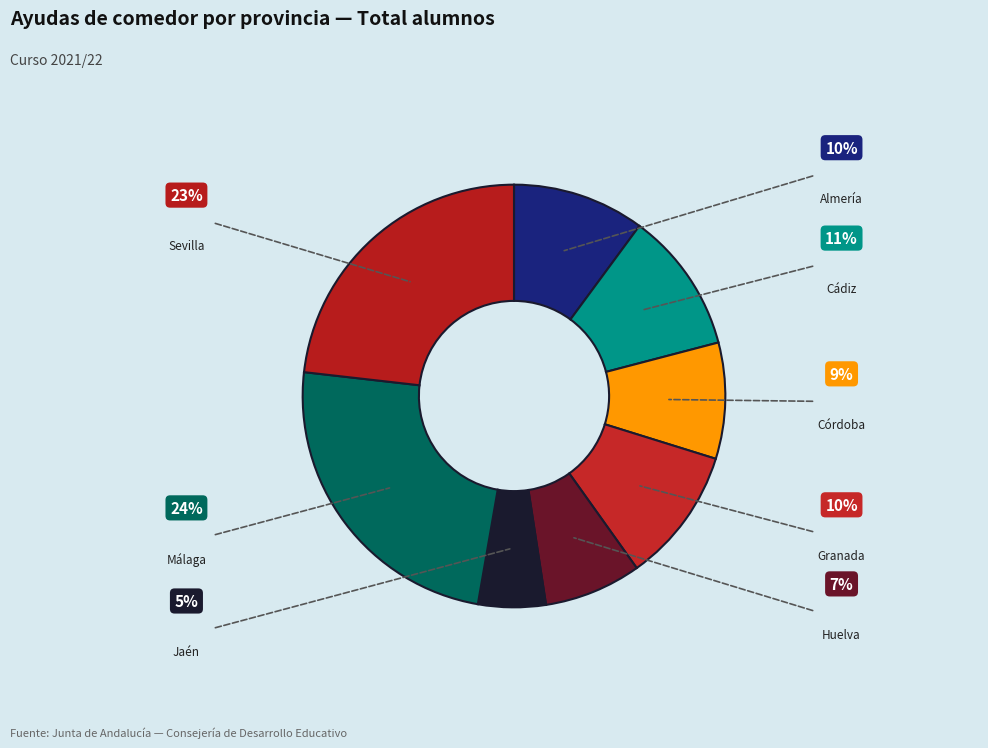

Which category has the biggest portion of the pie?

Málaga